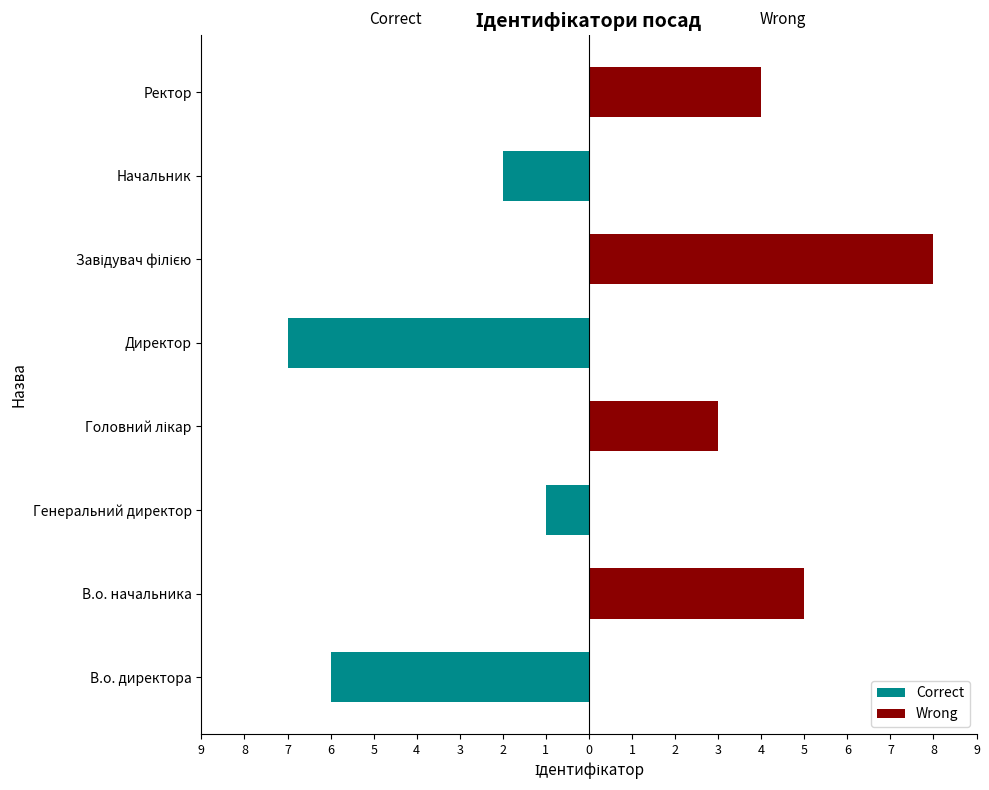

Are the bars horizontal?

Yes